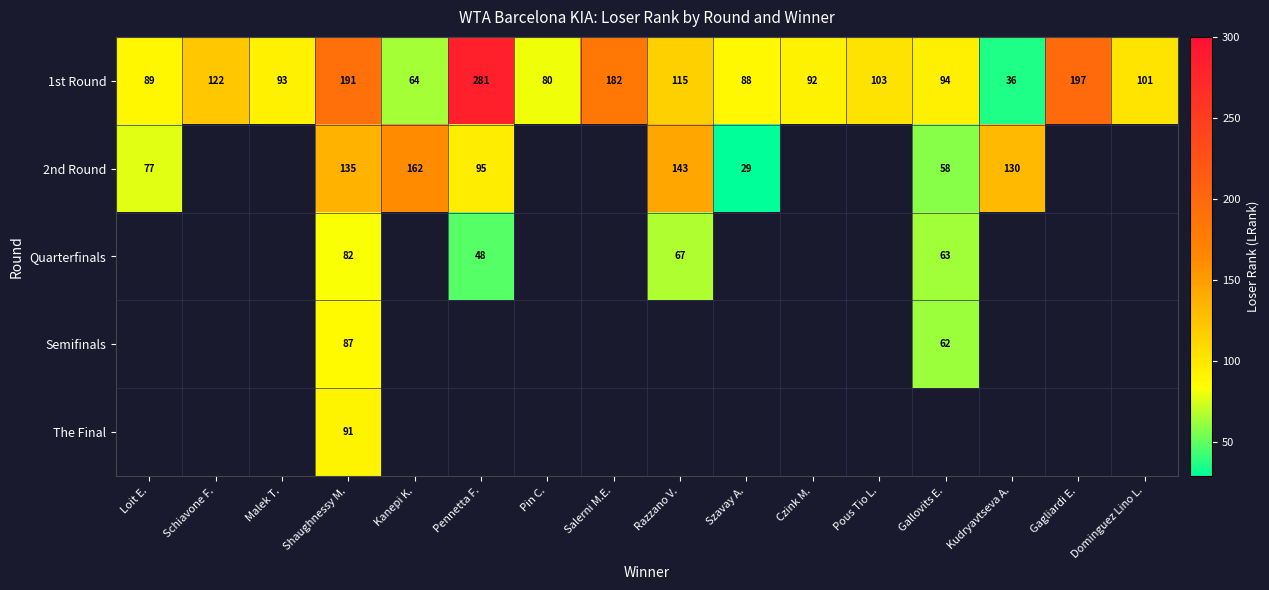

How many categories are shown in the chart?

16